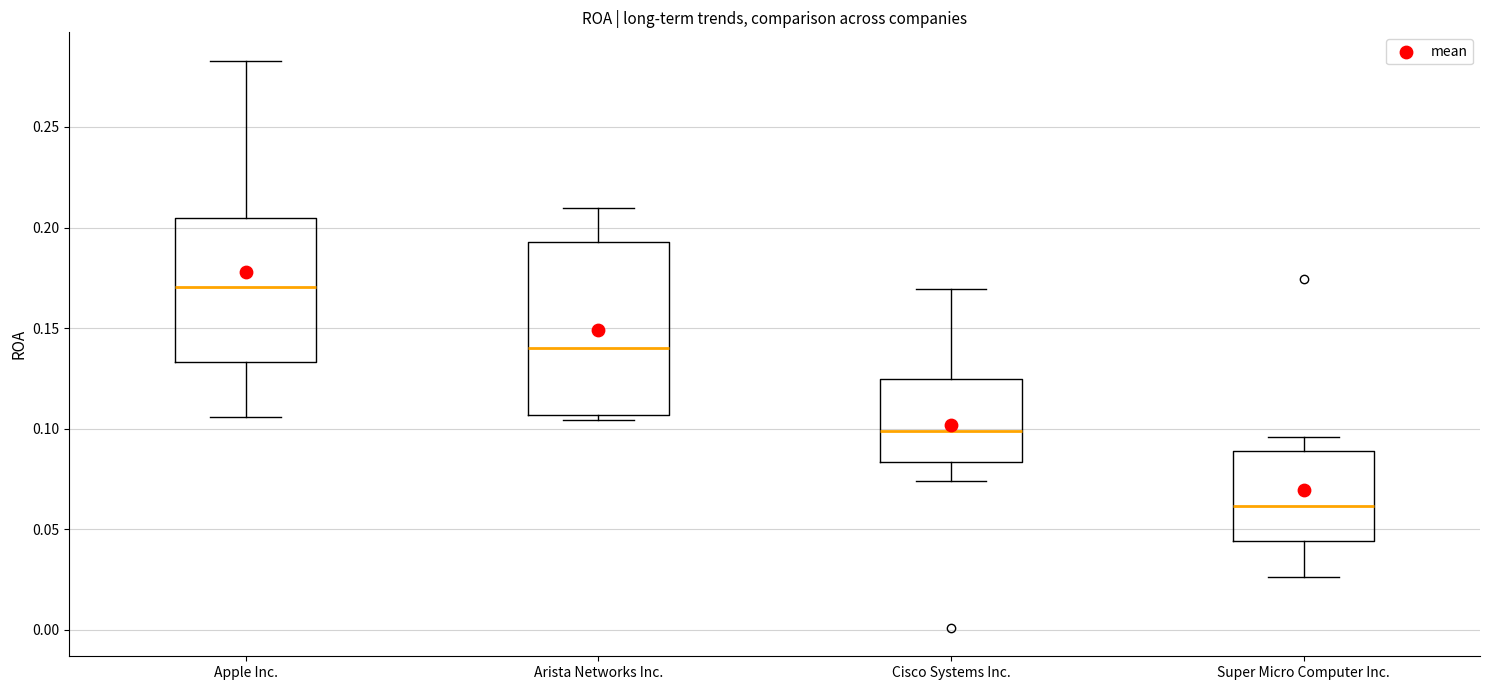

Where does the upper whisker of the box for Cisco Systems Inc. end on the y-axis? The values are not printed on the chart, so give them approximately, as read against the axis.

0.170